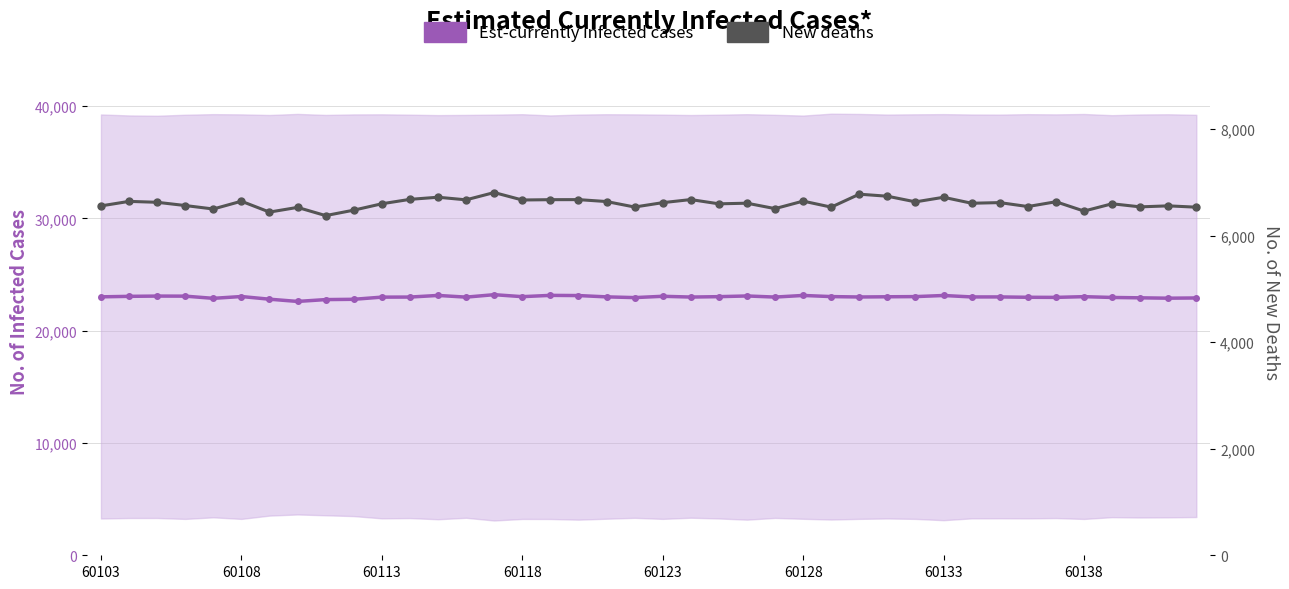

At how many categories does at least one series exceed 20662?

40